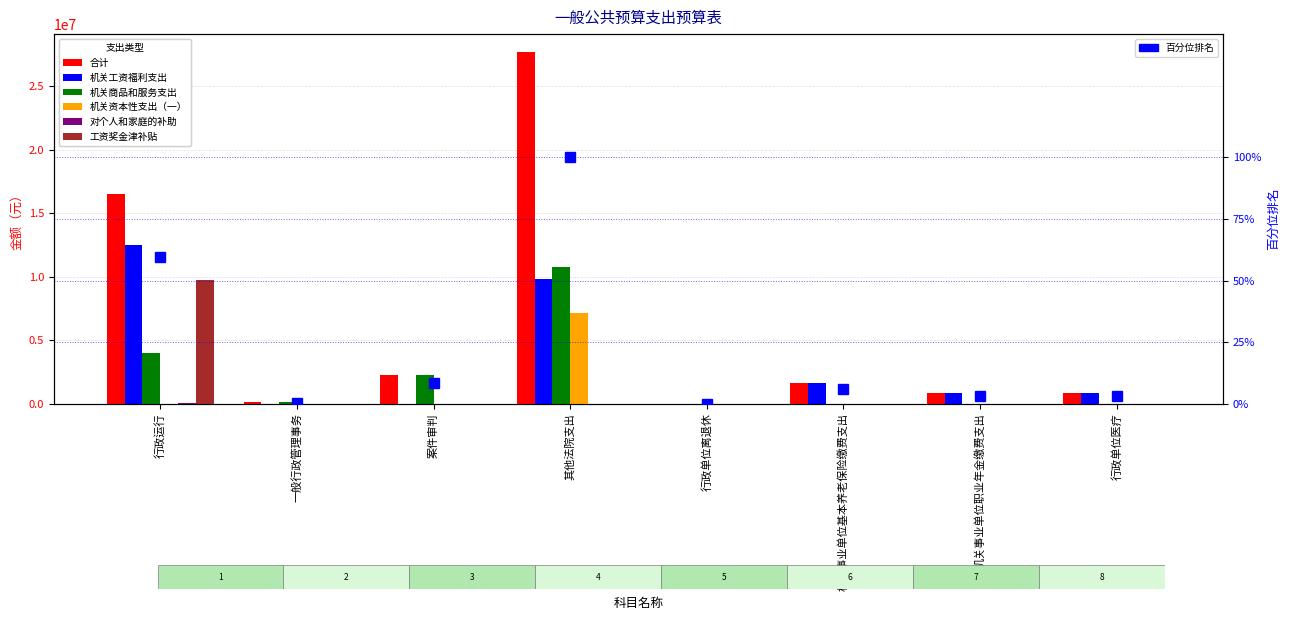

Rank the series by their maximum value, from lowest to highest.

对个人和家庭的补助, 机关资本性支出（一）, 工资奖金津补贴, 机关商品和服务支出, 机关工资福利支出, 合计